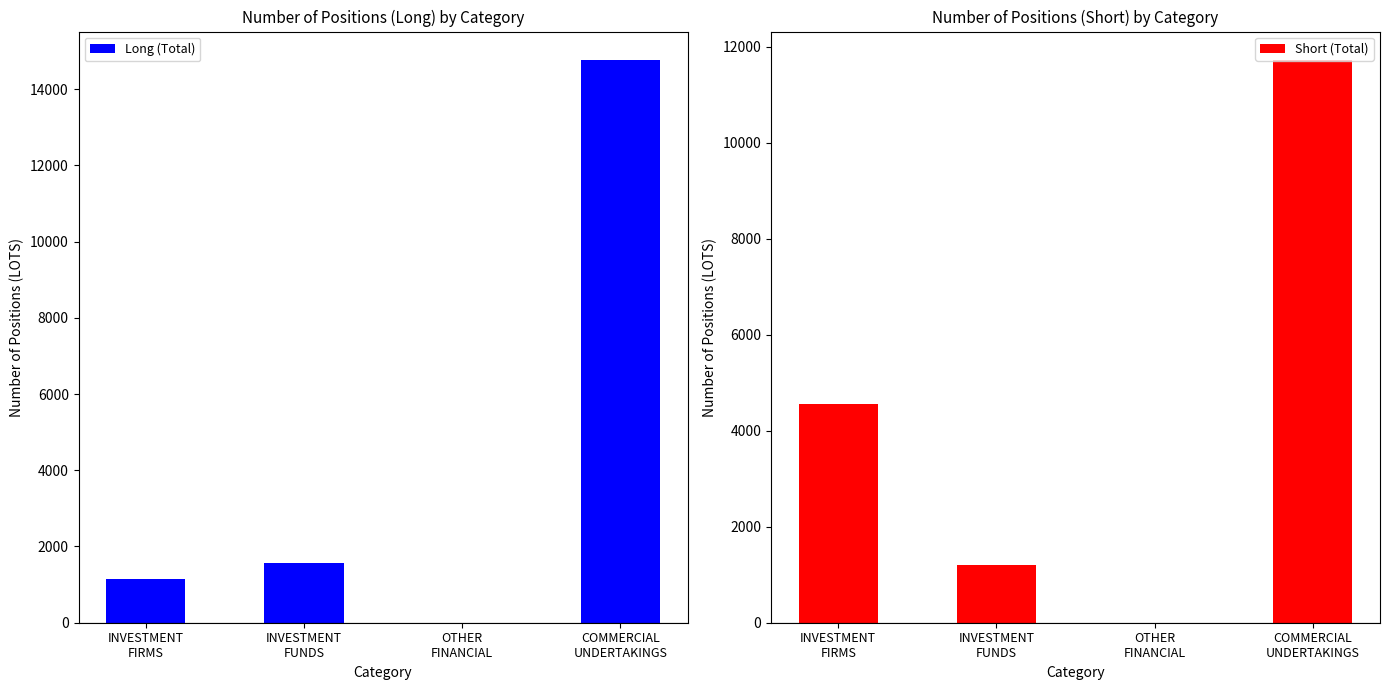

Reading right to left, what are all the values shown in this chart?

Long (Total): COMMERCIAL
UNDERTAKINGS=14772.0	OTHER
FINANCIAL=0.0	INVESTMENT
FUNDS=1577.3	INVESTMENT
FIRMS=1134.2
Short (Total): COMMERCIAL
UNDERTAKINGS=11729.2	OTHER
FINANCIAL=0.0	INVESTMENT
FUNDS=1193.8	INVESTMENT
FIRMS=4548.4